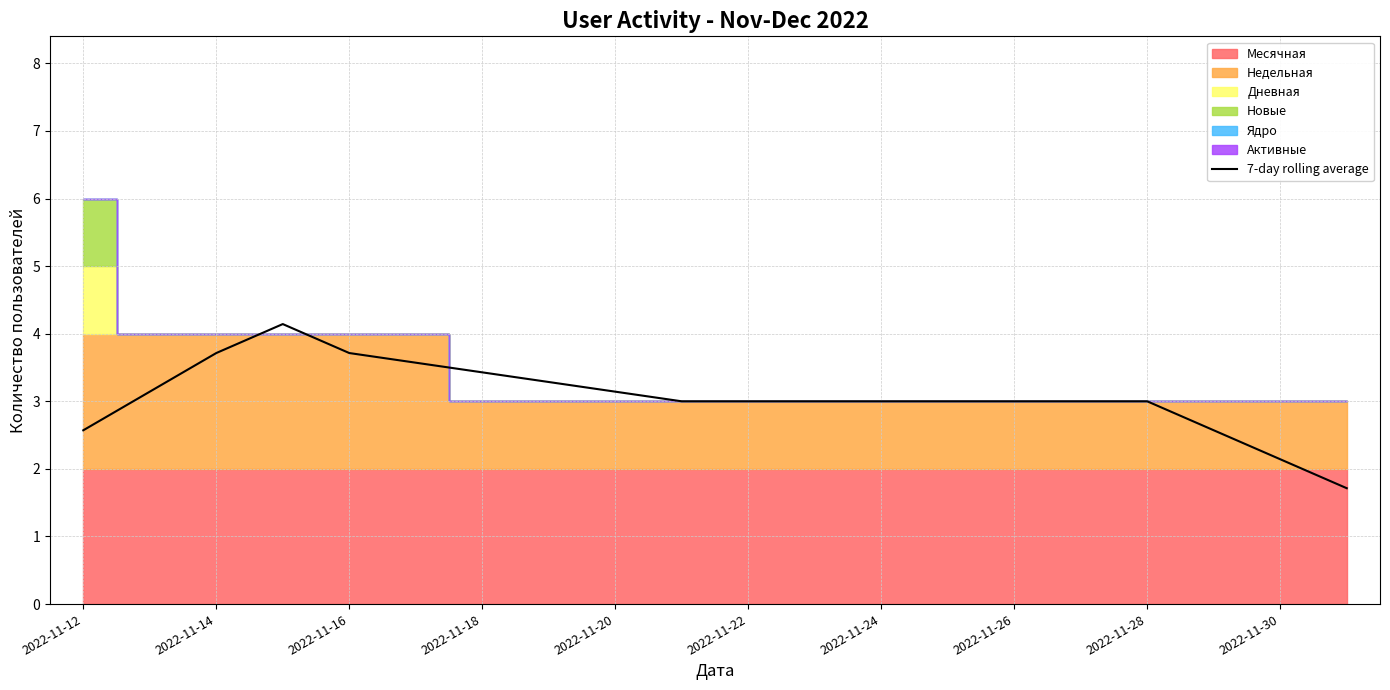

Where does the 7-day rolling average series first go above 2?

2022-11-12